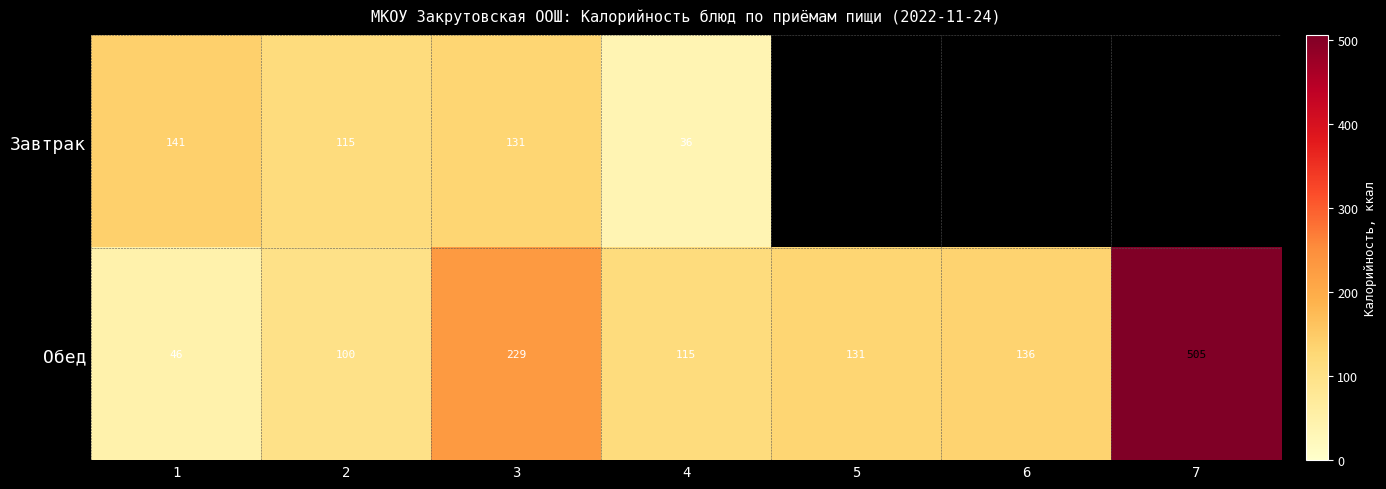

At 3, list the series in order from largest to smallest.

Обед, Завтрак